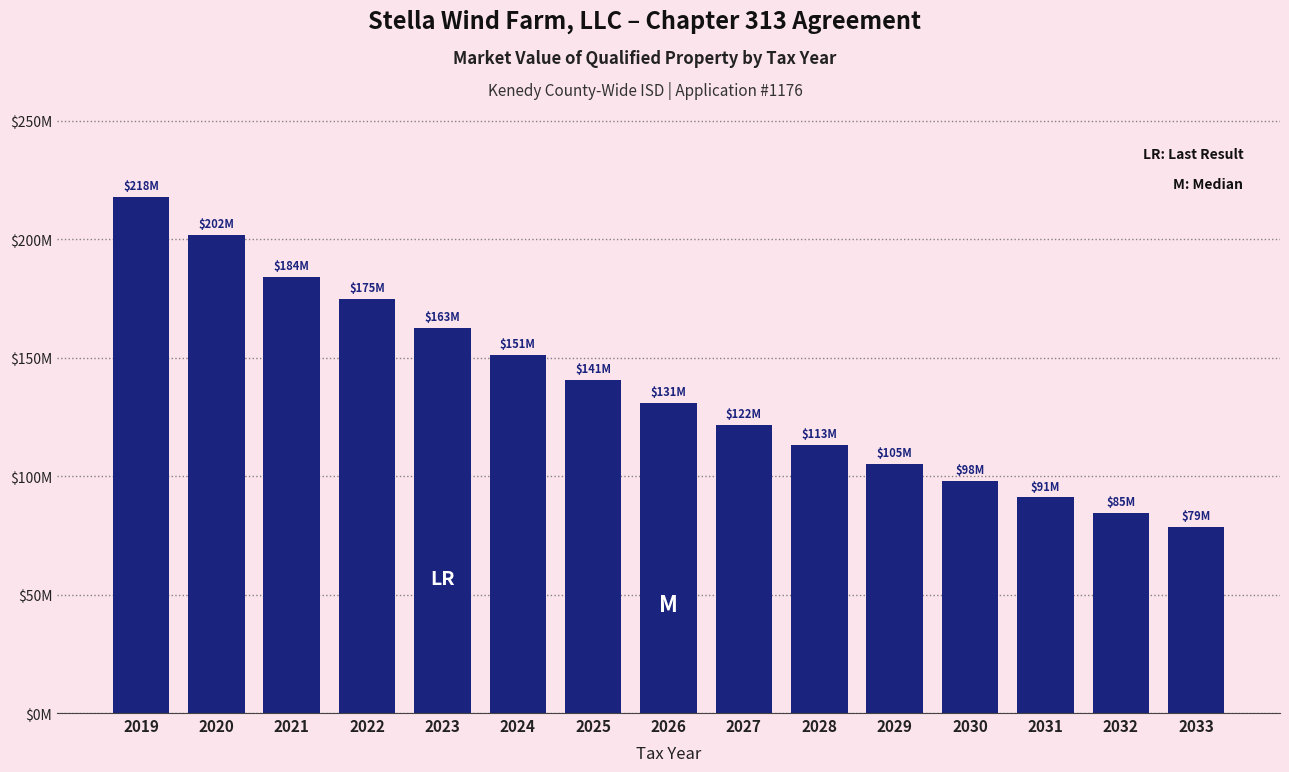

Does the chart contain any negative values?

No